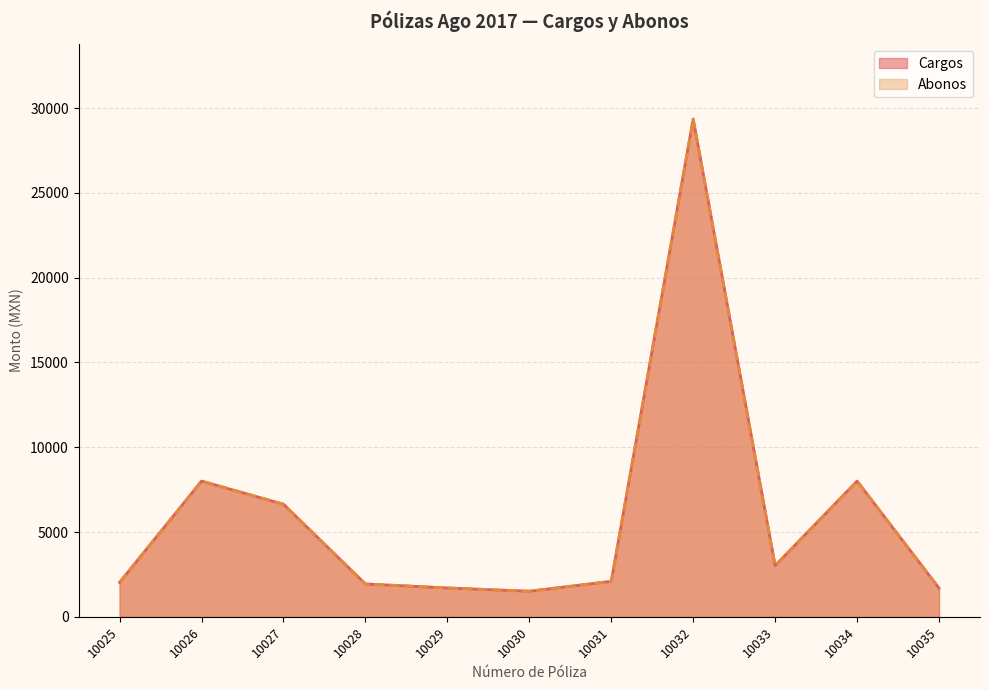

At which category does Abonos reach its first local valley?

10030